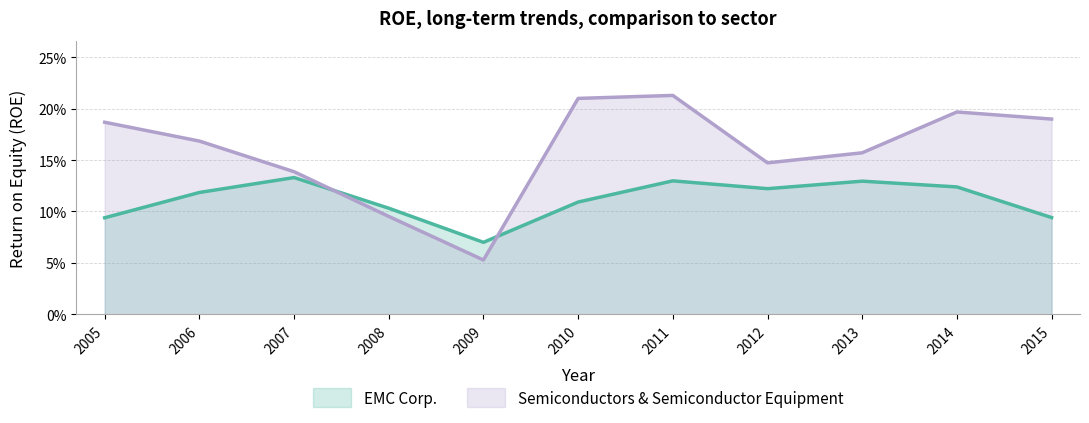

What is the difference between the maximum and minimum values in the Semiconductors & Semiconductor Equipment series?

0.2